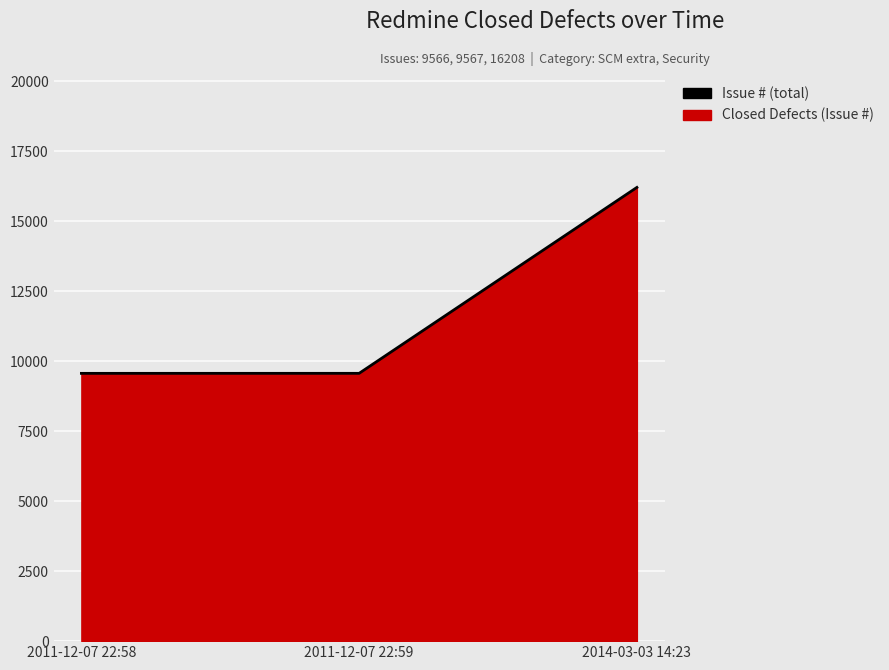

List the labels in order of value, largest first.

2014-03-03 14:23, 2011-12-07 22:59, 2011-12-07 22:58